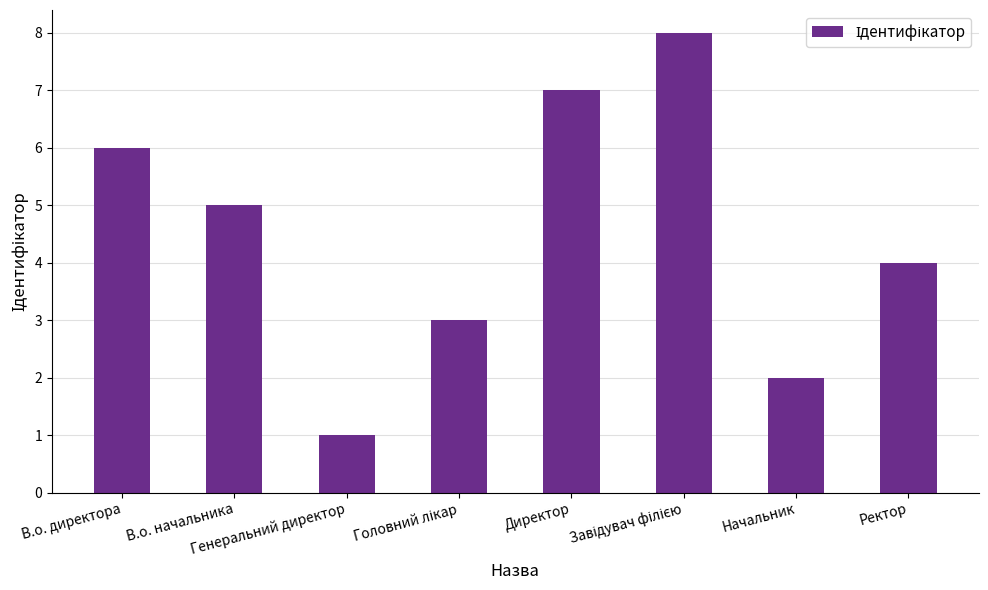

What is the difference between the values at Начальник and Ректор?

2